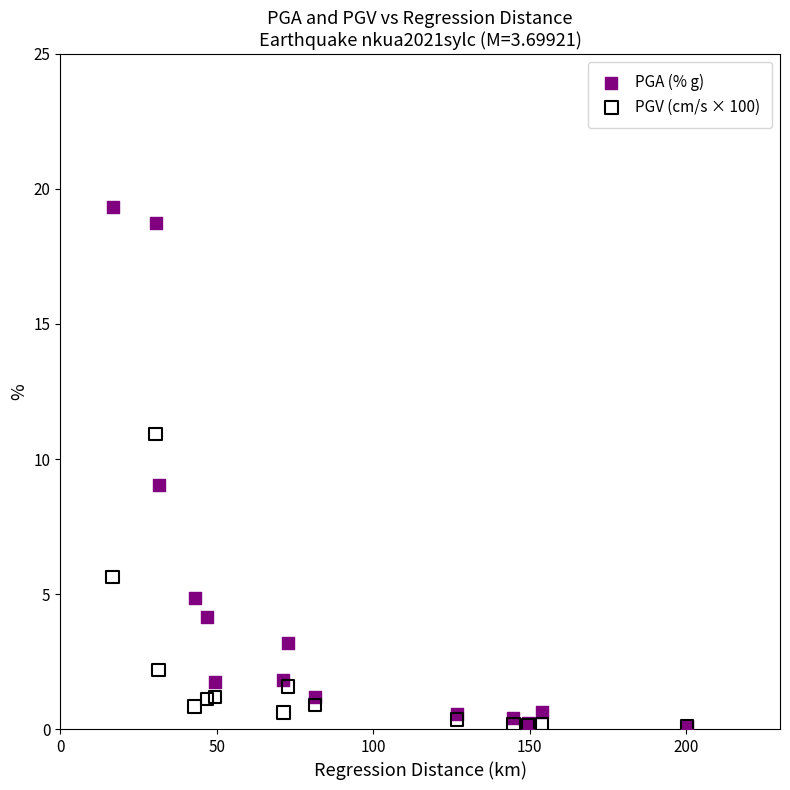

What are all the series names shown in the legend?

PGA (% g), PGV (cm/s × 100)